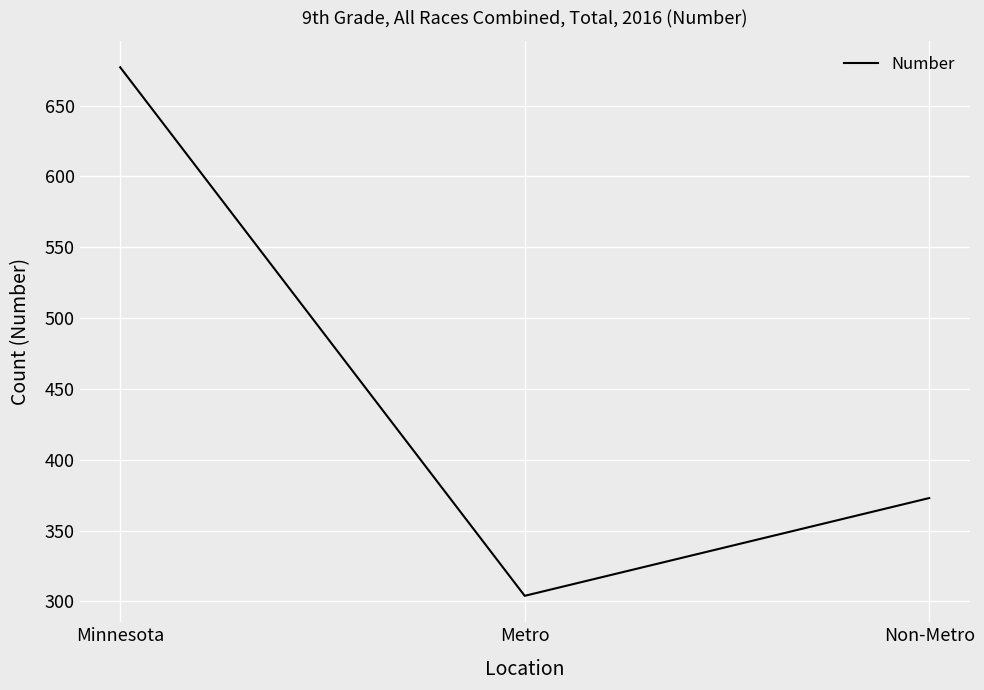

Where does the data first go above 373?

Minnesota